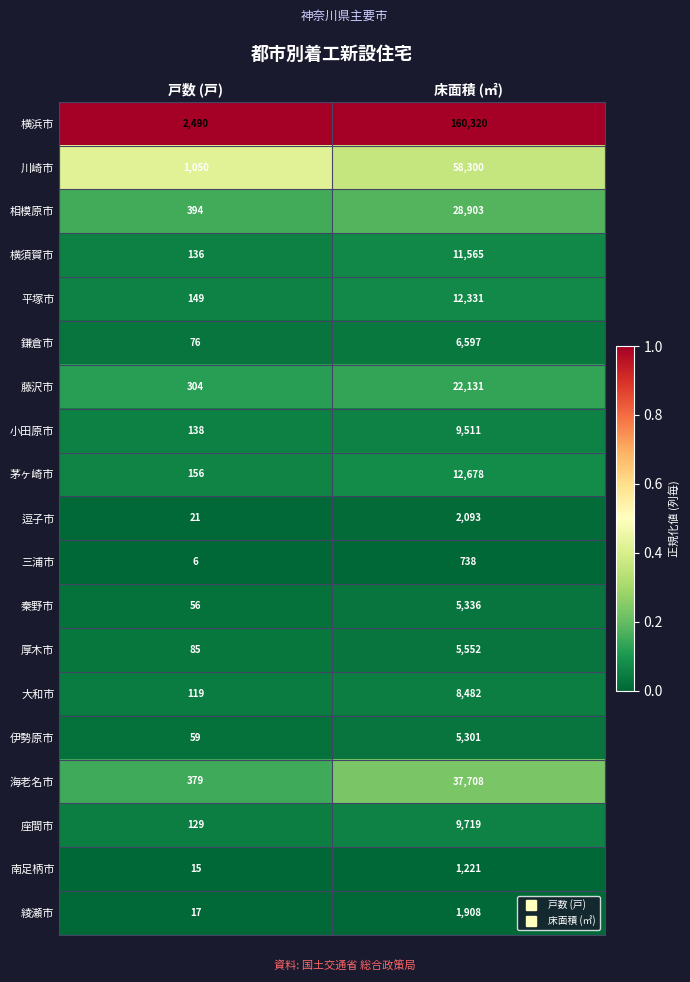

Rank the series at 戸数 (戸) from highest to lowest value.

横浜市, 川崎市, 相模原市, 海老名市, 藤沢市, 茅ヶ崎市, 平塚市, 小田原市, 横須賀市, 座間市, 大和市, 厚木市, 鎌倉市, 伊勢原市, 秦野市, 逗子市, 綾瀬市, 南足柄市, 三浦市